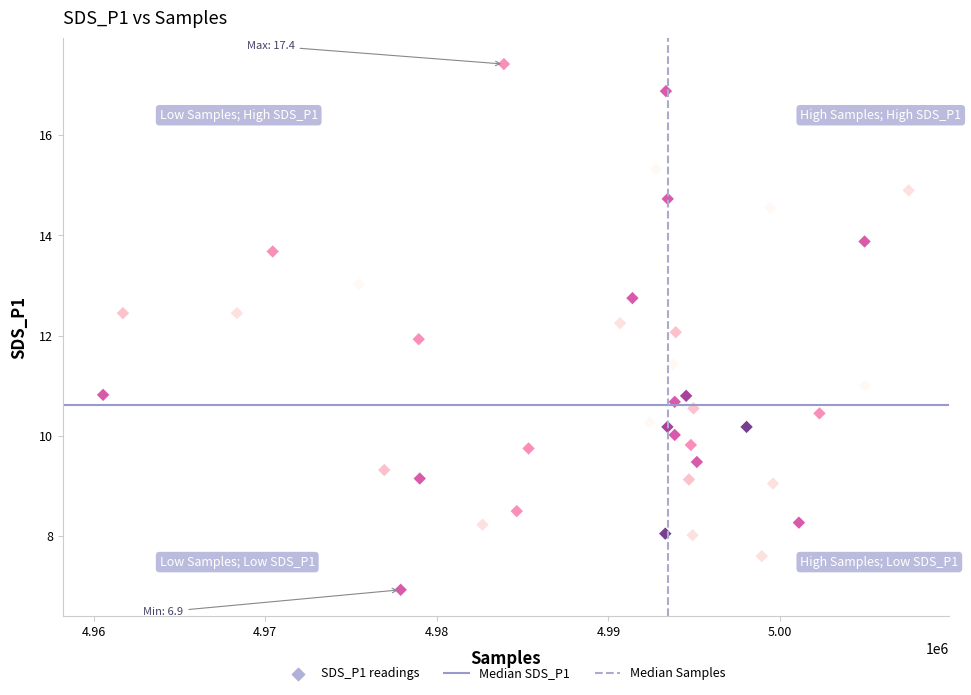

What is the range of Y values (max minus min)?

10.5